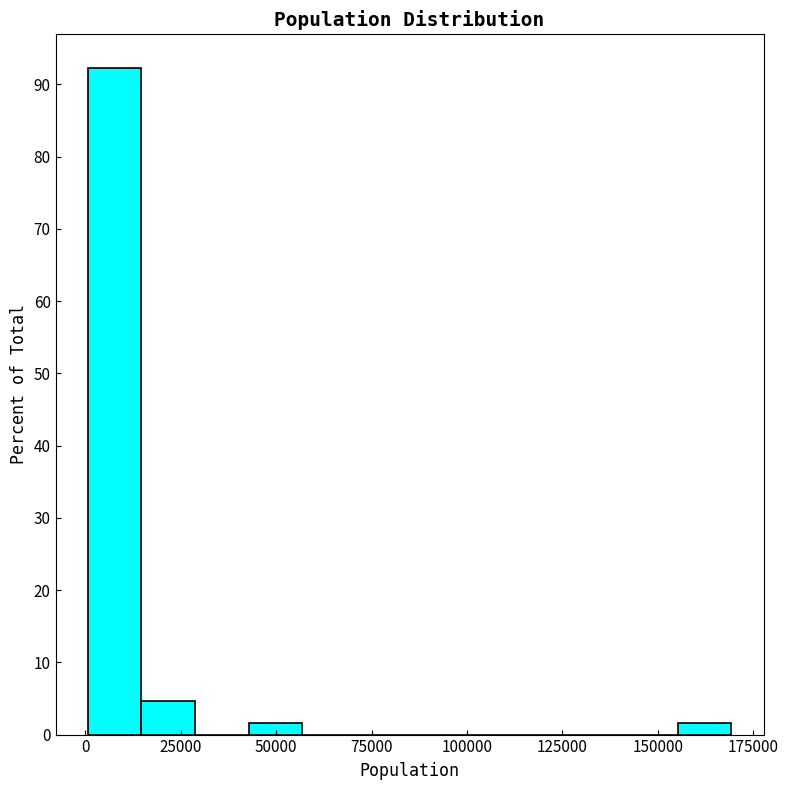

Read against the x-axis, roughly where is the centre of the tallest bar?

10000